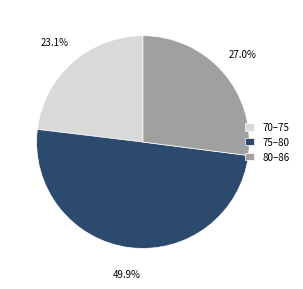

Which has a higher value, 70–75 or 80–86?

80–86